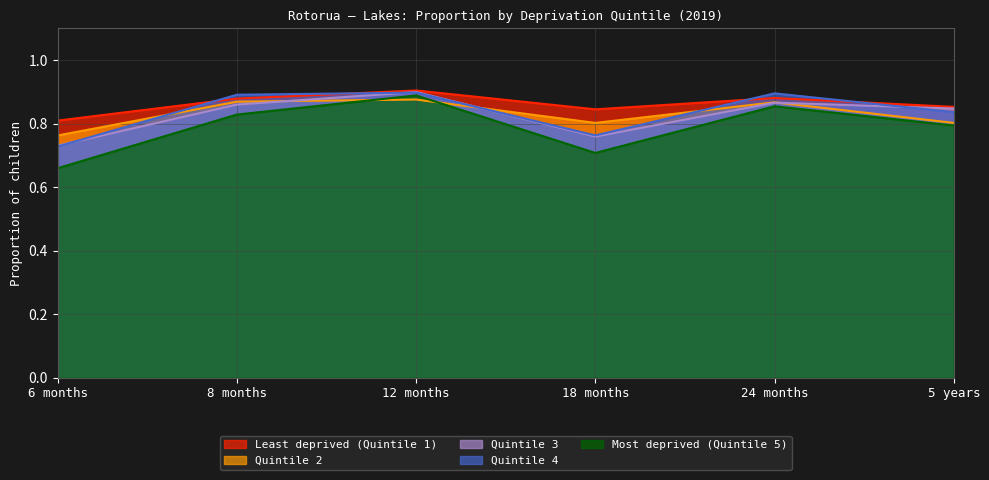

Reading left to right, list all the values displayed in this chart.

Least deprived (Quintile 1): 6 months=0.8	8 months=0.9	12 months=0.9	18 months=0.8	24 months=0.9	5 years=0.9
Quintile 2: 6 months=0.8	8 months=0.9	12 months=0.9	18 months=0.8	24 months=0.9	5 years=0.8
Quintile 3: 6 months=0.7	8 months=0.9	12 months=0.9	18 months=0.8	24 months=0.9	5 years=0.8
Quintile 4: 6 months=0.7	8 months=0.9	12 months=0.9	18 months=0.8	24 months=0.9	5 years=0.8
Most deprived (Quintile 5): 6 months=0.7	8 months=0.8	12 months=0.9	18 months=0.7	24 months=0.9	5 years=0.8